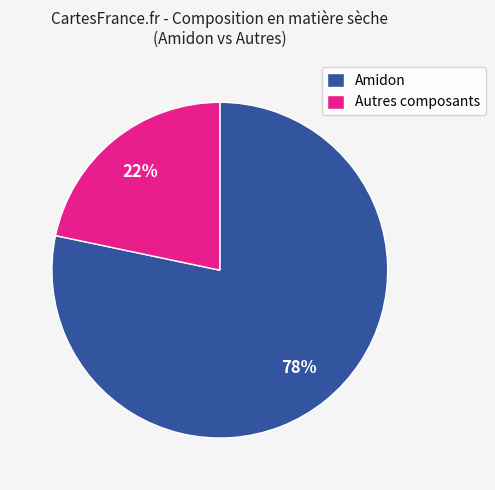

Which category has the smallest portion of the pie?

Autres composants